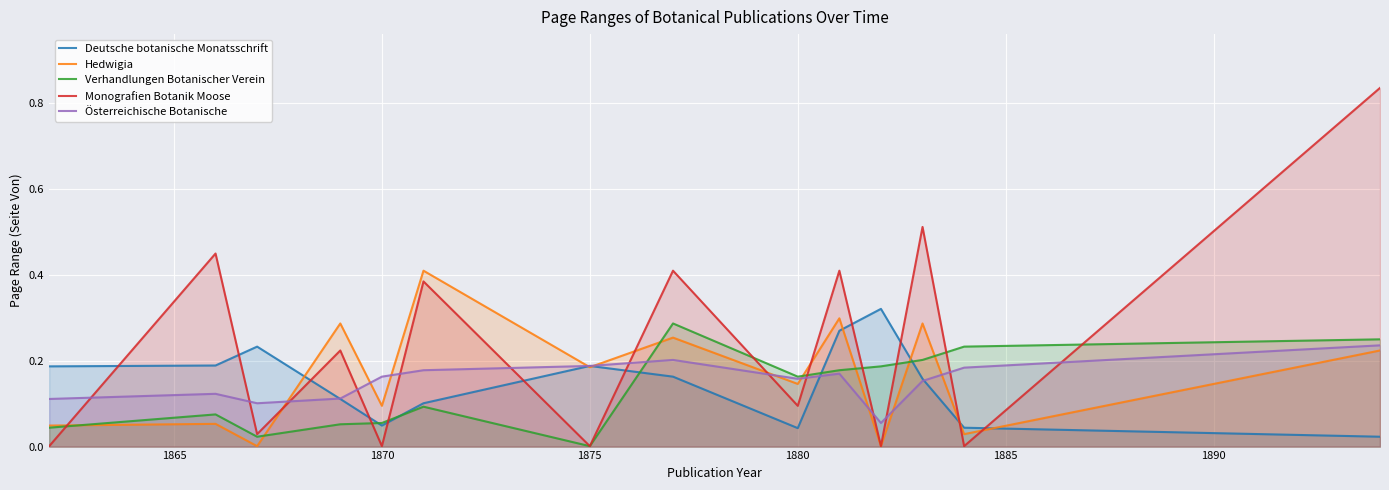

Which series has the largest total across all categories?

Monografien Botanik Moose